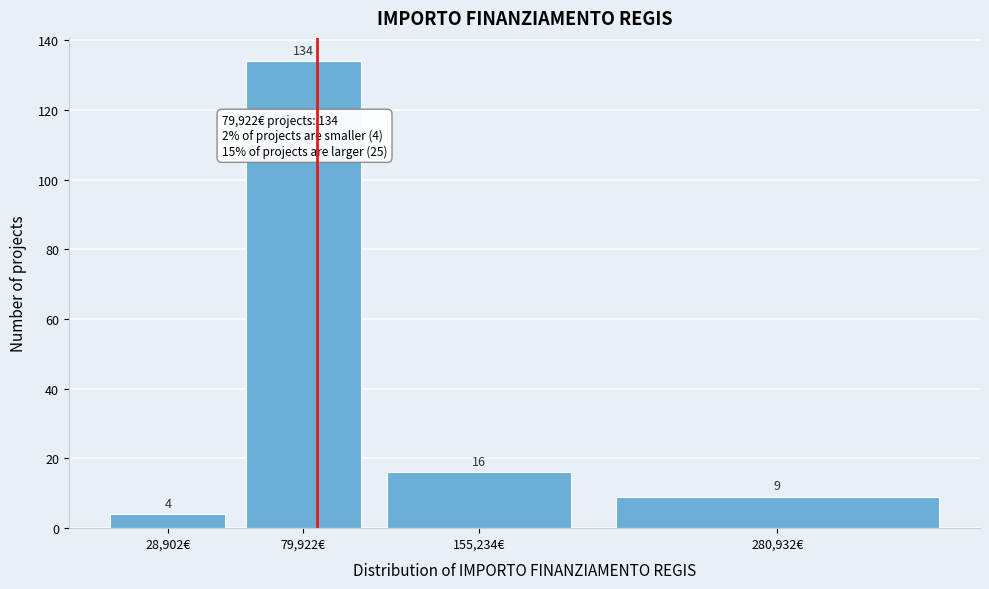

Reading right to left, extract all data points from this chart.

9	16	134	4